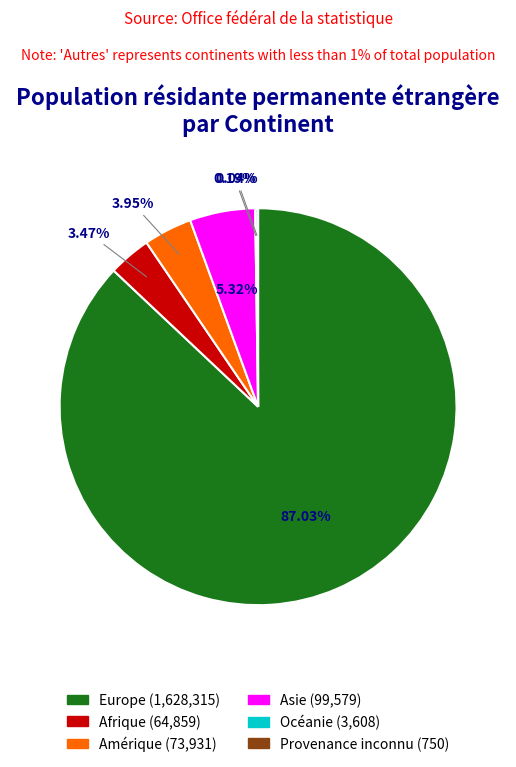

Which slice is the largest?

Europe